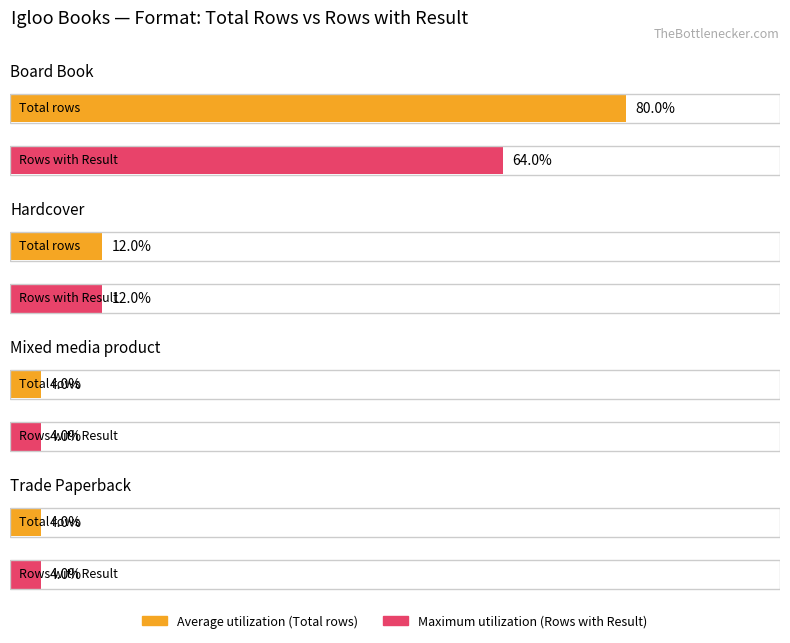

List the series in order of their overall mean, lowest first.

Maximum utilization, Average utilization